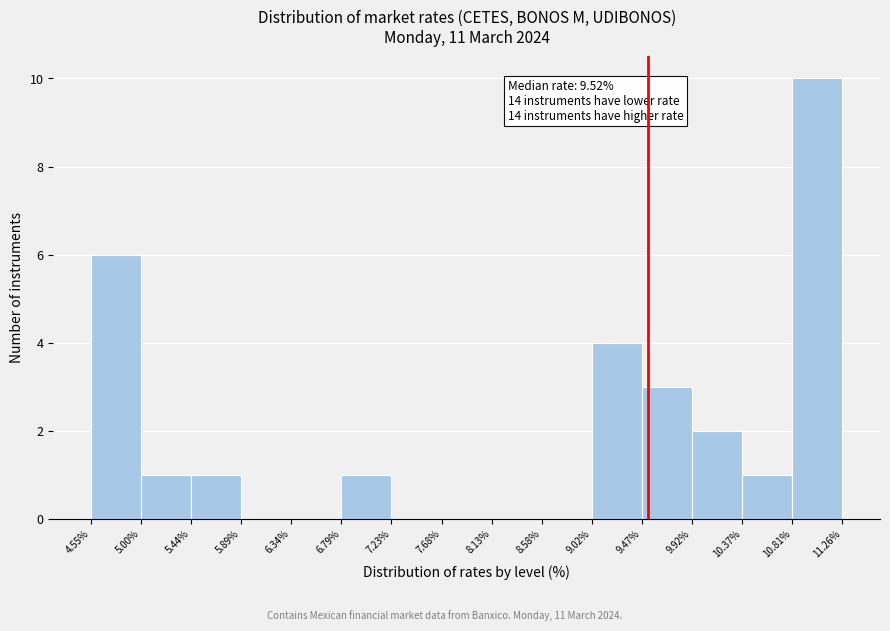

Over which range of the x-axis is the bar tallest?

10.81% to 11.26%